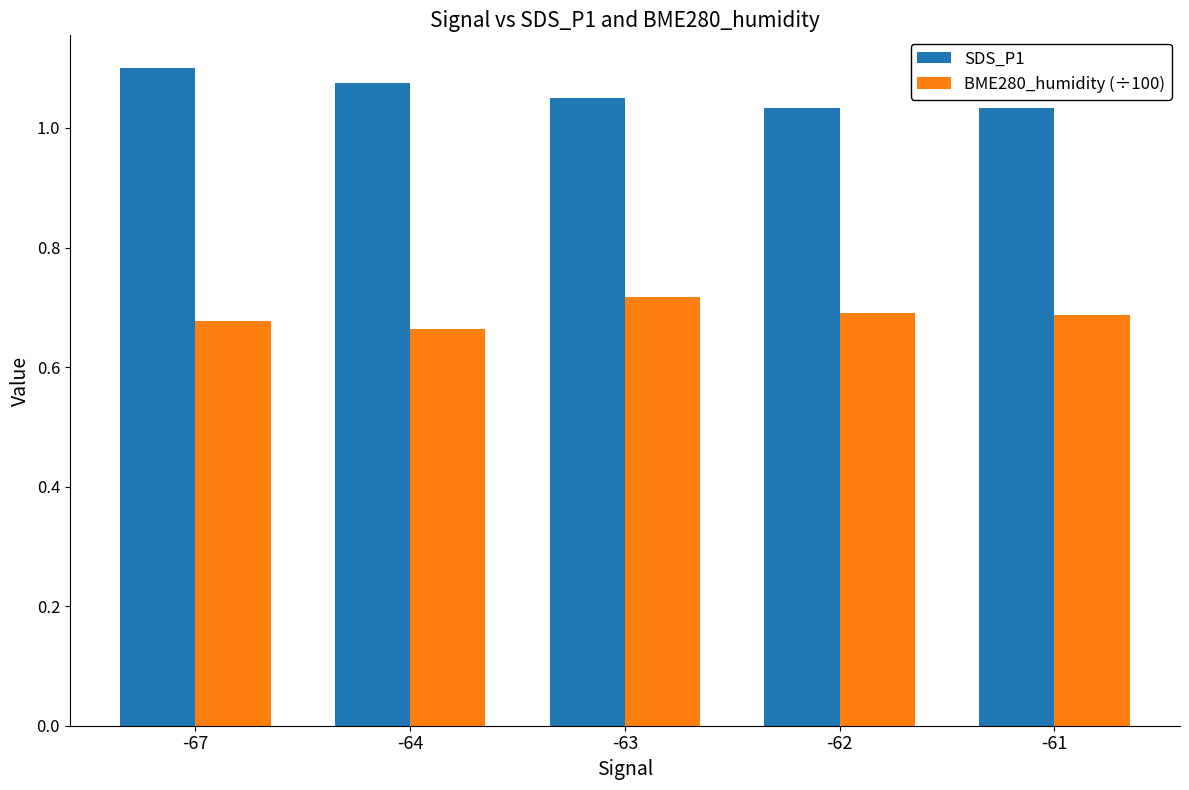

How many SDS_P1 values are between 1 and 2?

5